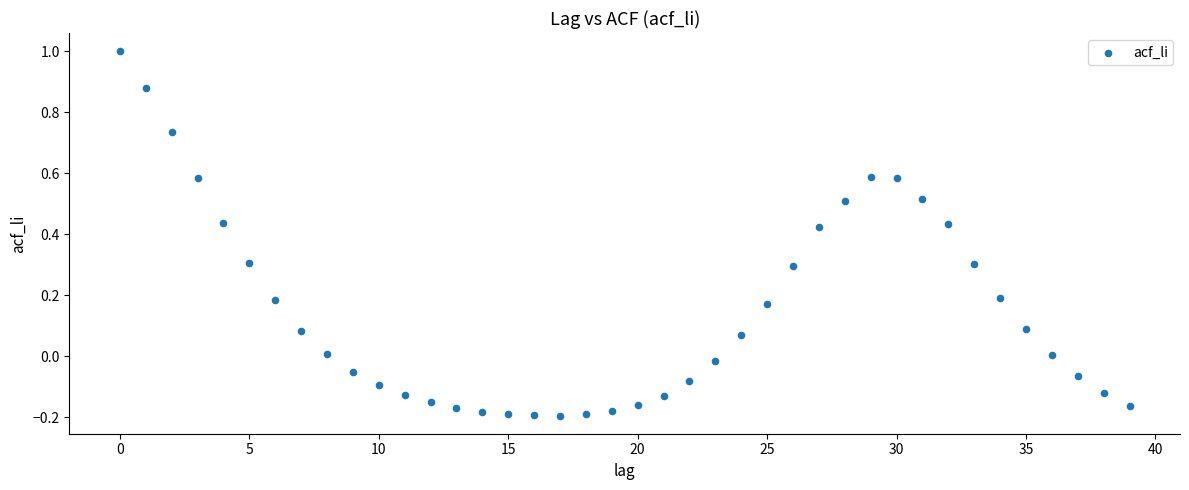

How many points are shown in the scatter plot?

40